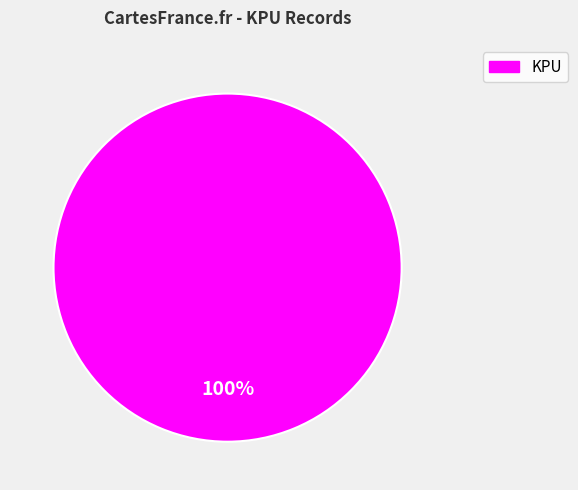

Rank the categories by value from highest to lowest.

KPU